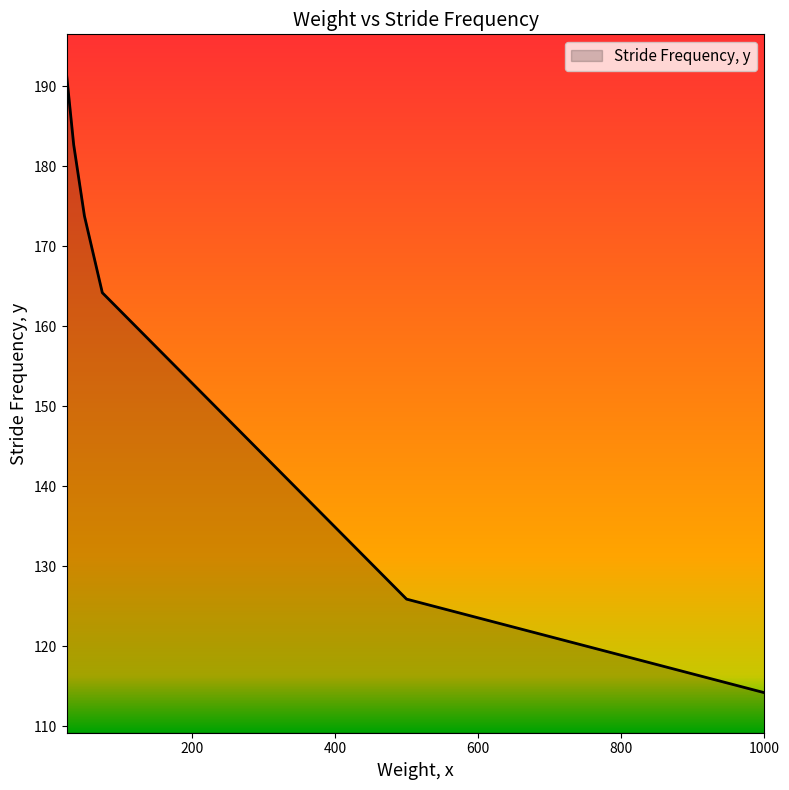

True or false: there are more than 2 points higher than both neighbors.

False